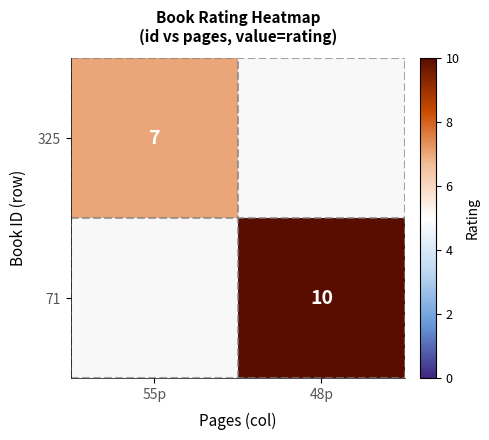

How many data points does each series have?

2